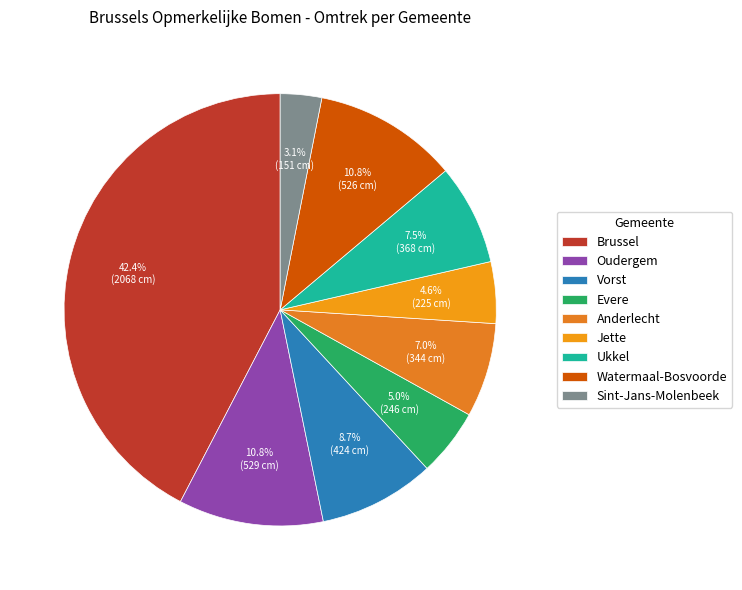

Which category has the smallest portion of the pie?

Sint-Jans-Molenbeek